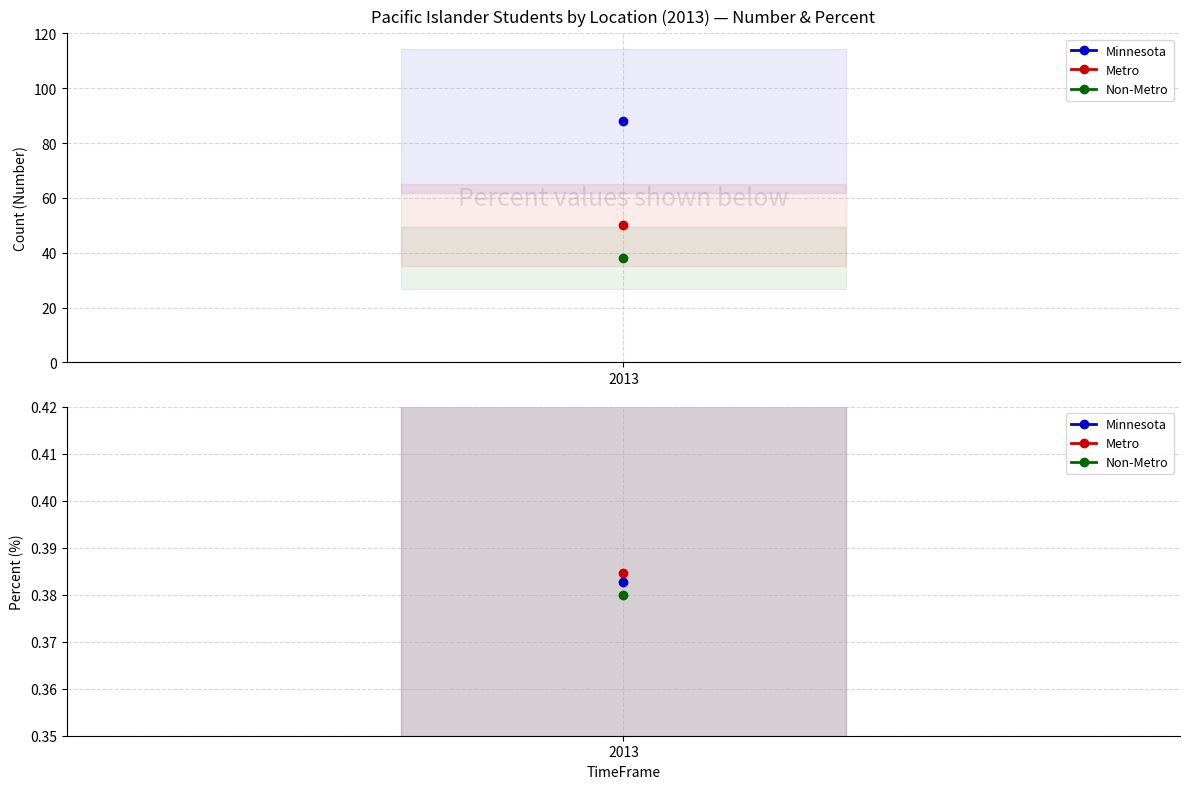

Is it true that Minnesota equals 48.8 at Number?

False